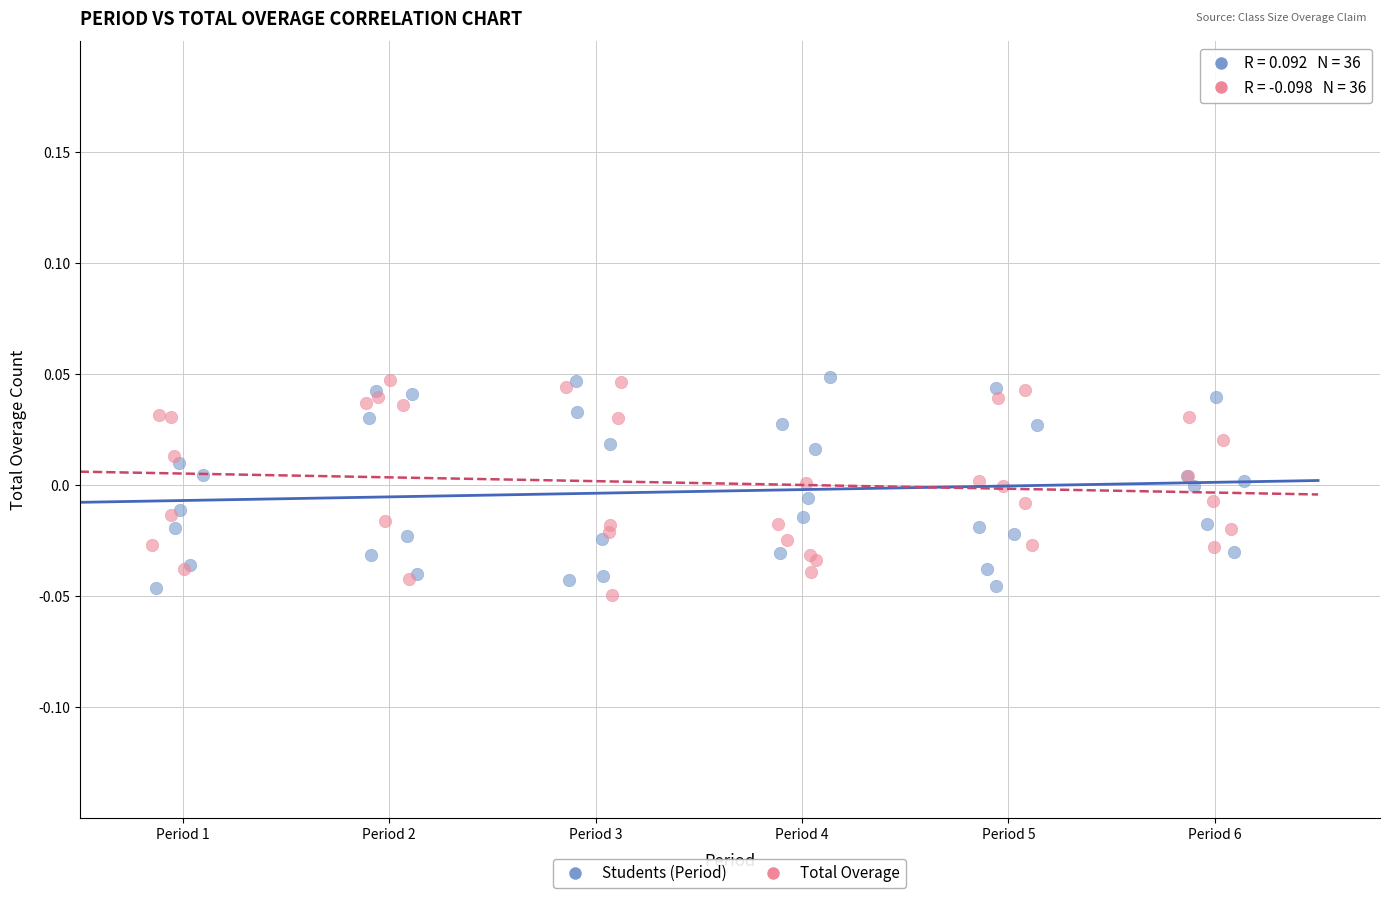

What are all the series names shown in the legend?

Students (Period), Total Overage